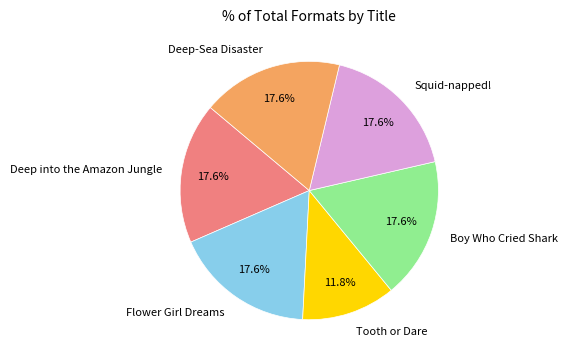

Which slice is the smallest?

Tooth or Dare